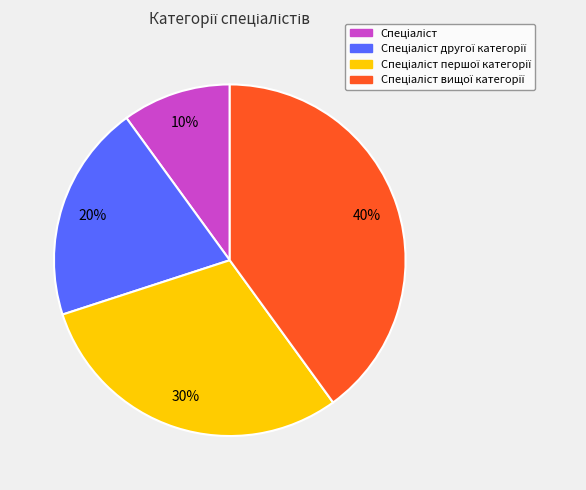

To the nearest percent, what is the difference between the largest and smallest slice percentages?

30%